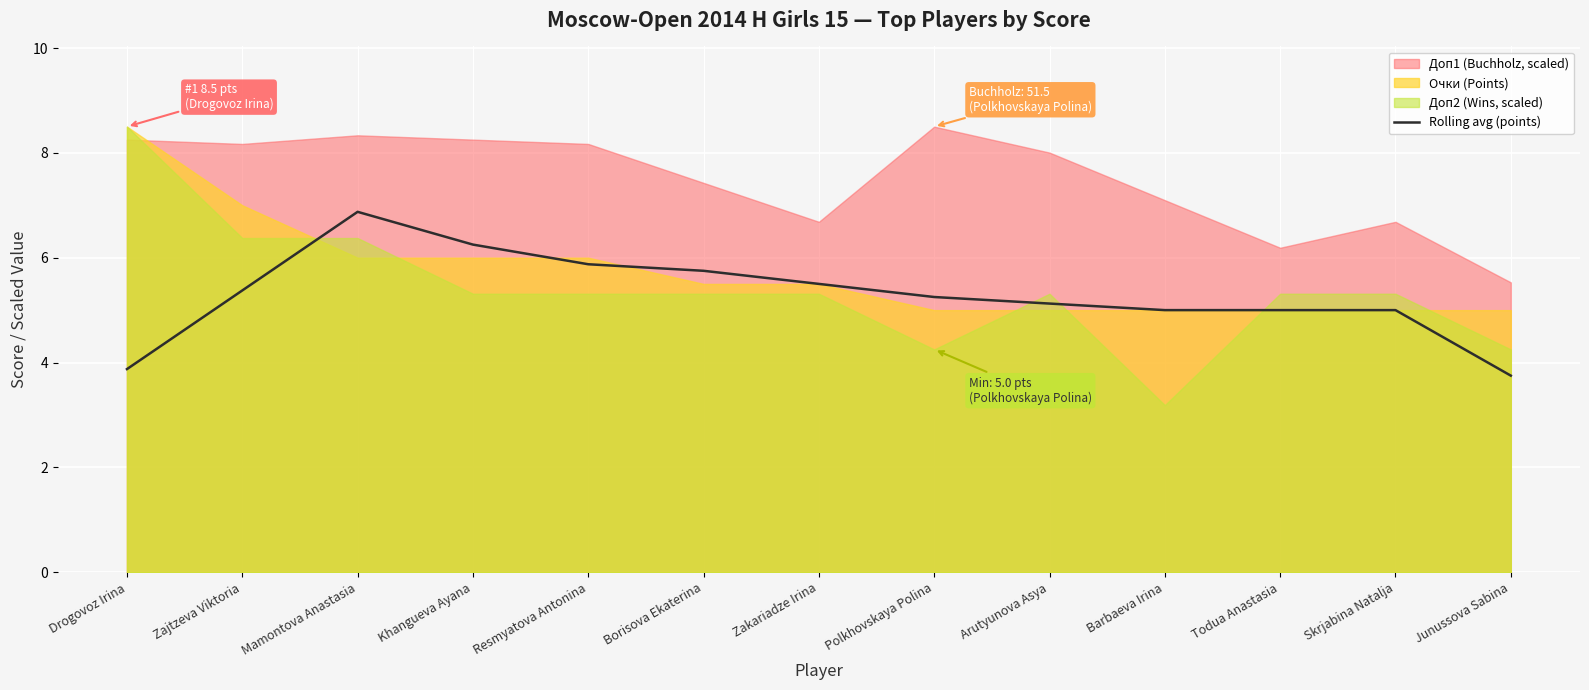

Between Zajtzeva Viktoria and Todua Anastasia, which is larger?

Zajtzeva Viktoria